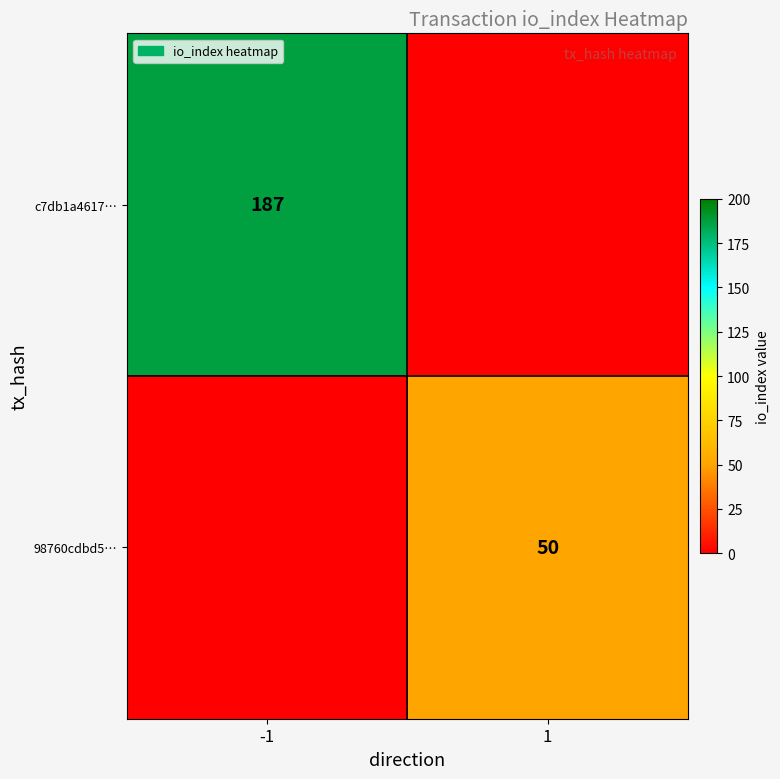

The 98760cdbd5… series shows 50 at 1. True or false?

True